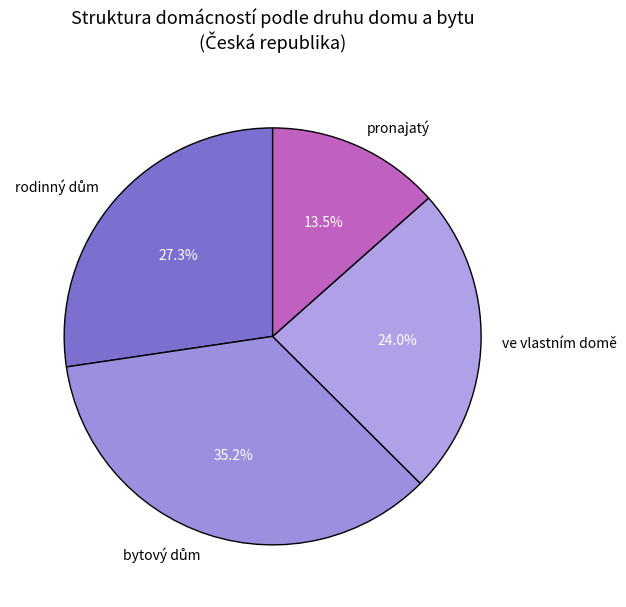

Which slice is the smallest?

pronajatý